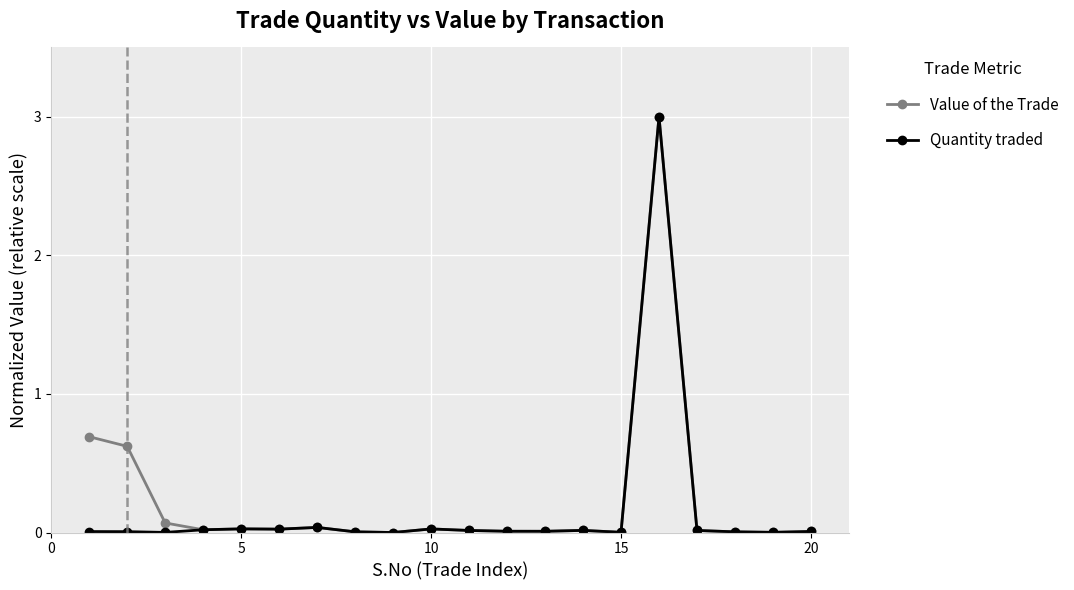

True or false: Quantity traded has more than 2 interior local peaks.

True